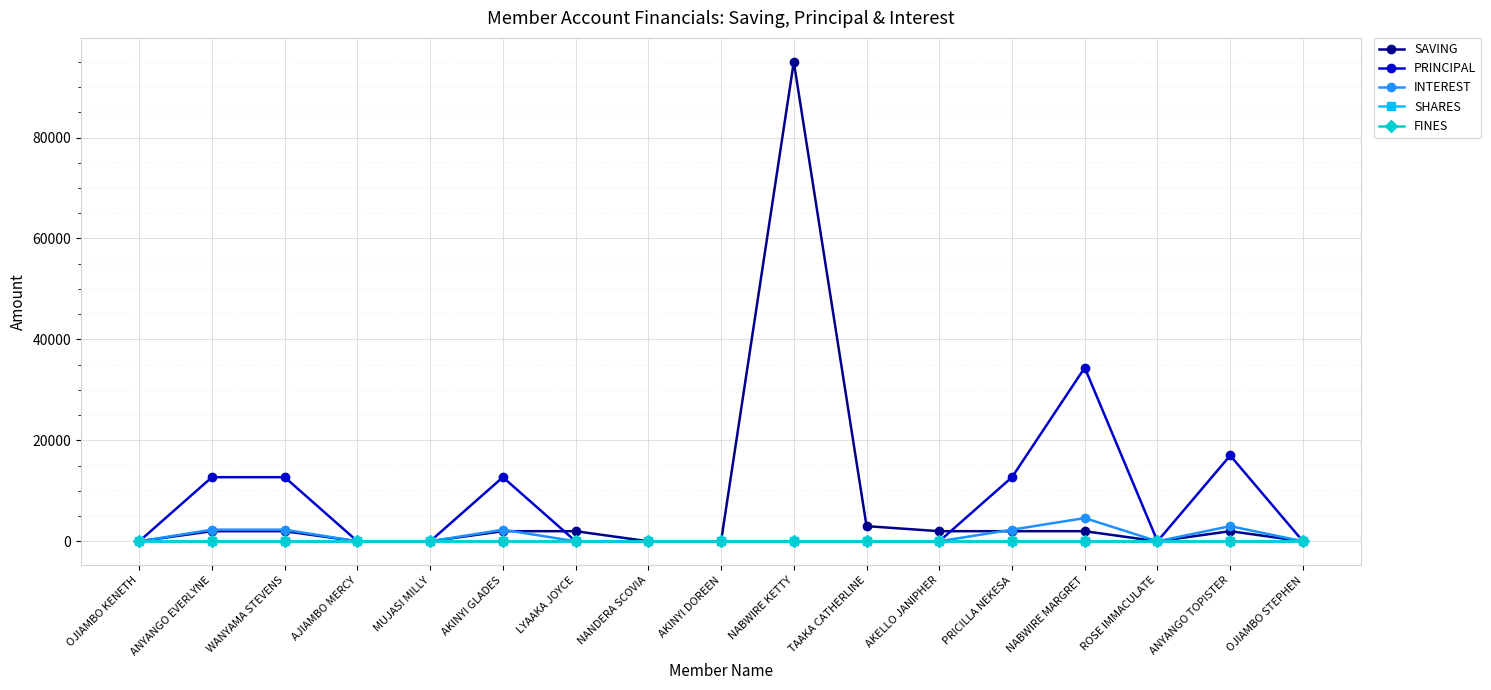

At how many categories does at least one series exceed 4898?

7